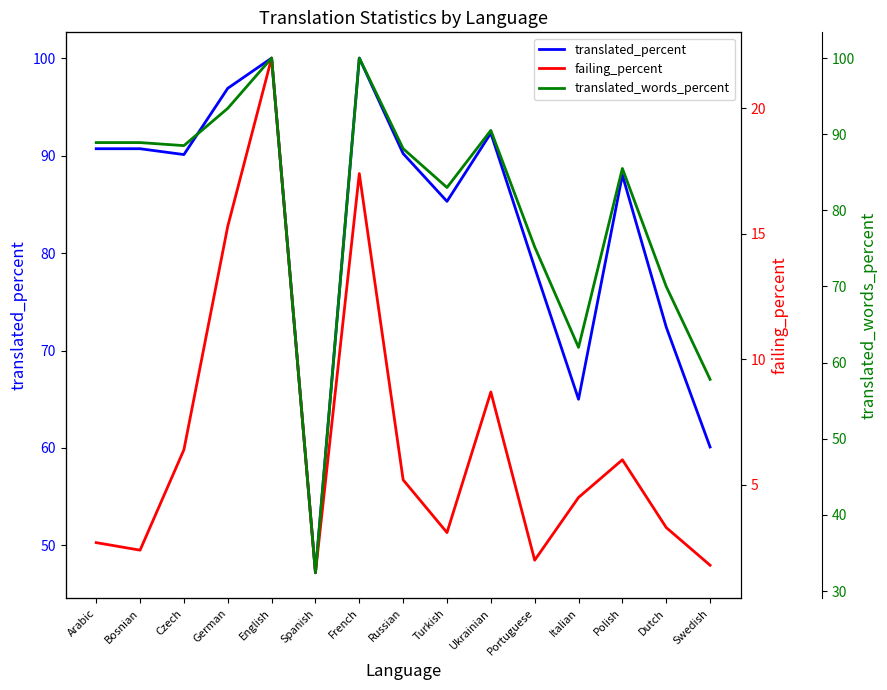

Reading left to right, transcribe all the data shown in this chart.

translated_percent: Arabic=90.7	Bosnian=90.7	Czech=90.1	German=96.9	English=100.0	Spanish=47.2	French=100.0	Russian=90.2	Turkish=85.3	Ukrainian=92.3	Portuguese=78.5	Italian=65.0	Polish=88.0	Dutch=72.4	Swedish=60.1
failing_percent: Arabic=2.7	Bosnian=2.4	Czech=6.4	German=15.3	English=22.0	Spanish=1.5	French=17.4	Russian=5.2	Turkish=3.1	Ukrainian=8.7	Portuguese=2.0	Italian=4.5	Polish=6.0	Dutch=3.3	Swedish=1.8
translated_words_percent: Arabic=88.9	Bosnian=88.9	Czech=88.5	German=93.4	English=100.0	Spanish=32.4	French=100.0	Russian=88.1	Turkish=83.0	Ukrainian=90.5	Portuguese=75.2	Italian=62.0	Polish=85.5	Dutch=70.0	Swedish=57.8